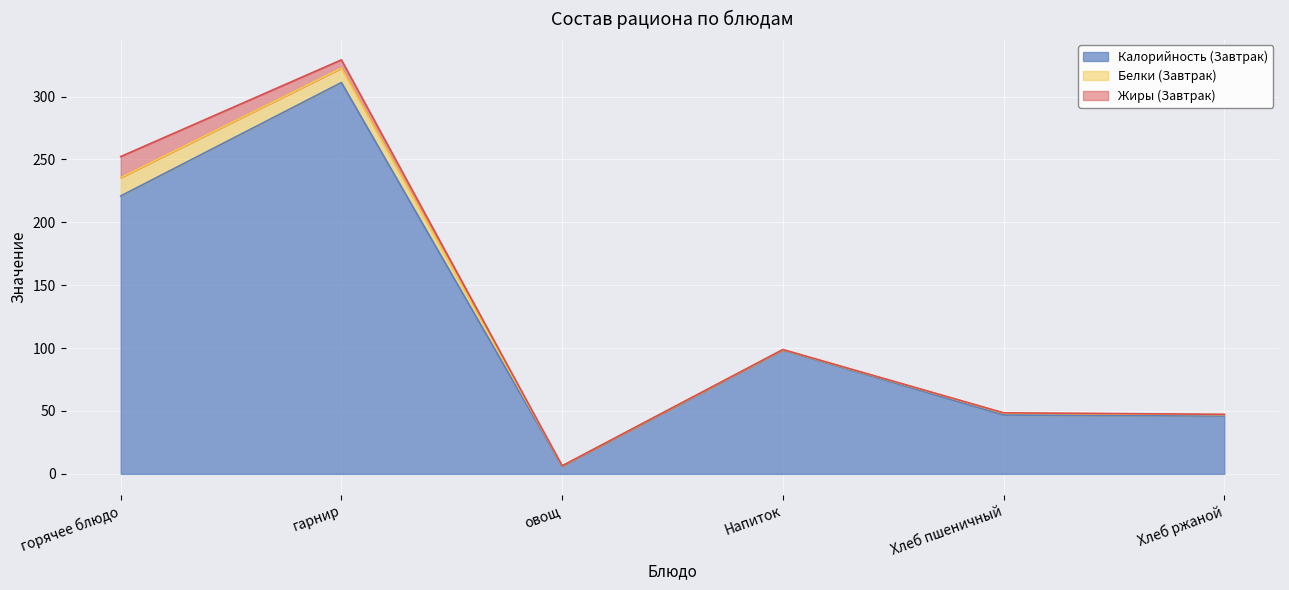

What is the label of the 3rd point from the right?

Напиток